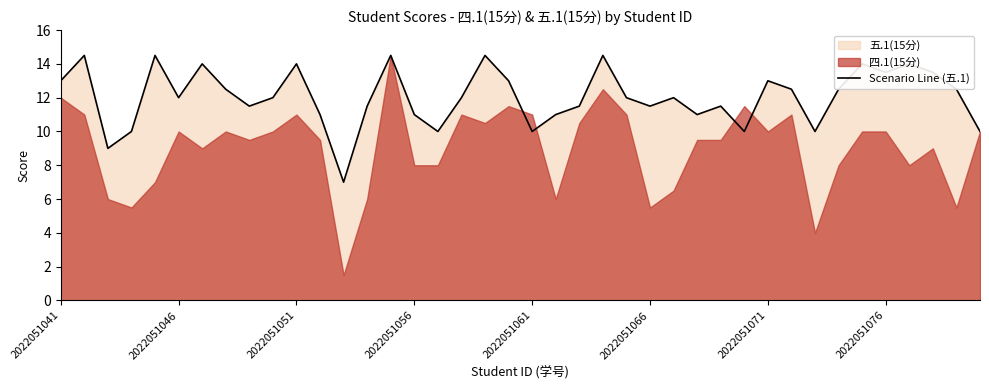

How many lines are shown in the chart?

1